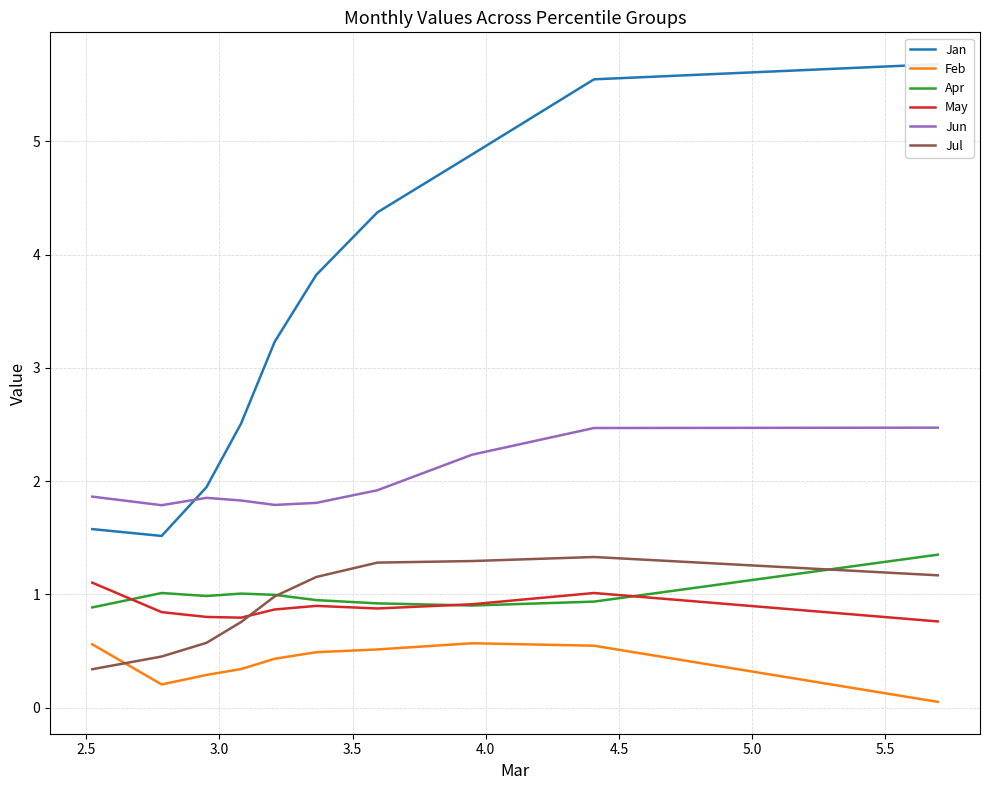

True or false: Jun and May cross at least once.

False